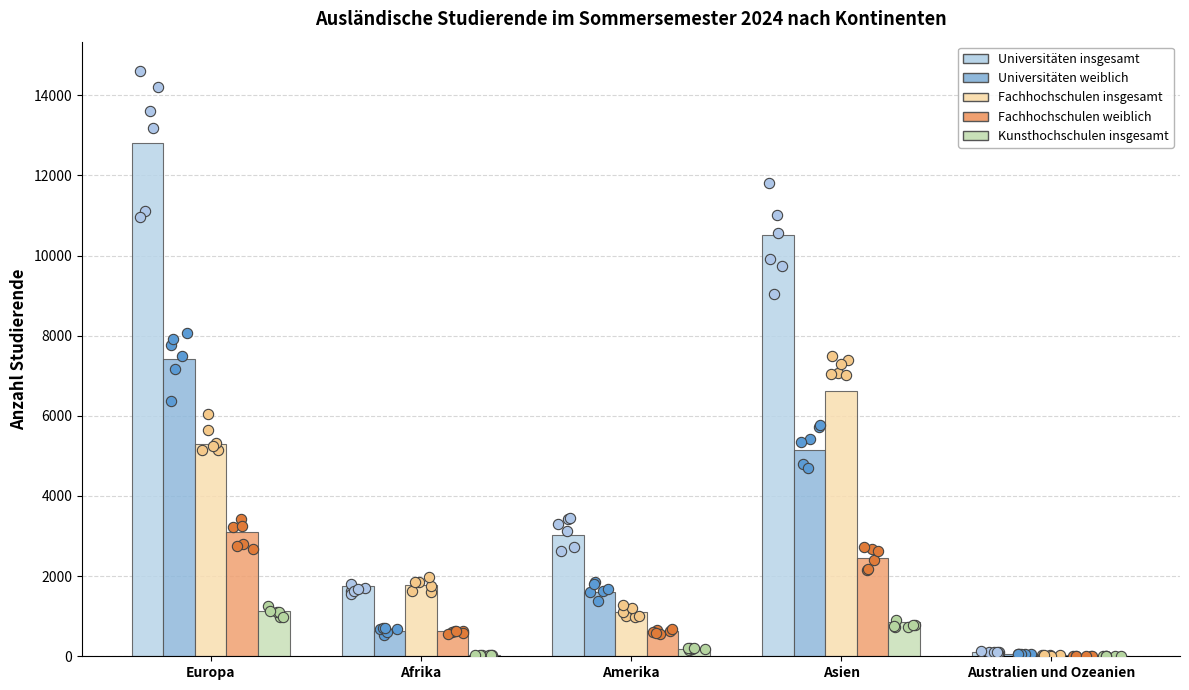

What are all the series names shown in the legend?

Universitäten insgesamt, Universitäten weiblich, Fachhochschulen insgesamt, Fachhochschulen weiblich, Kunsthochschulen insgesamt